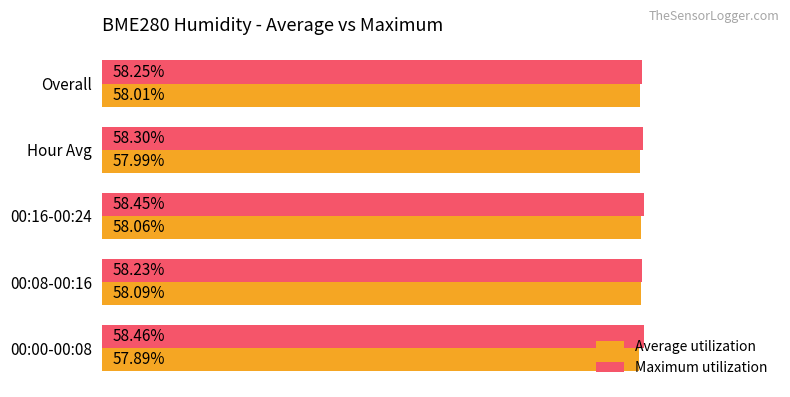

List the labels in order of Average utilization value, smallest first.

00:00-00:08, Hour Avg, Overall, 00:16-00:24, 00:08-00:16